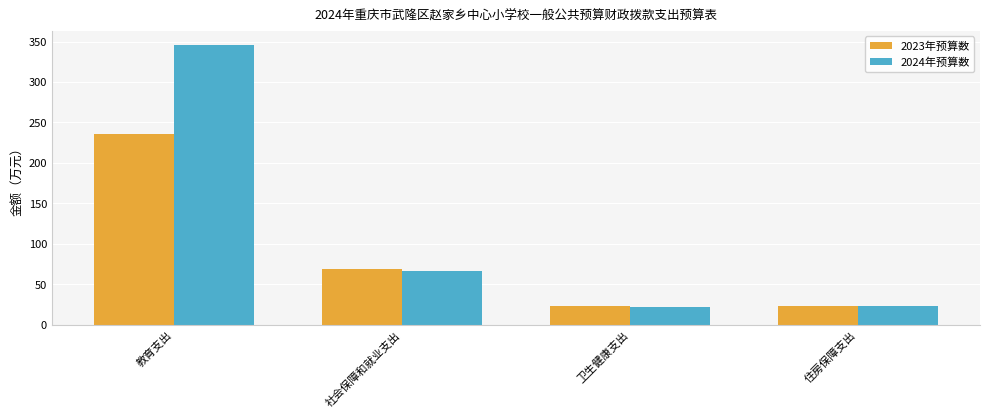

Is the value of 2024年预算数 at 卫生健康支出 greater than the value of 2023年预算数 at 社会保障和就业支出?

No